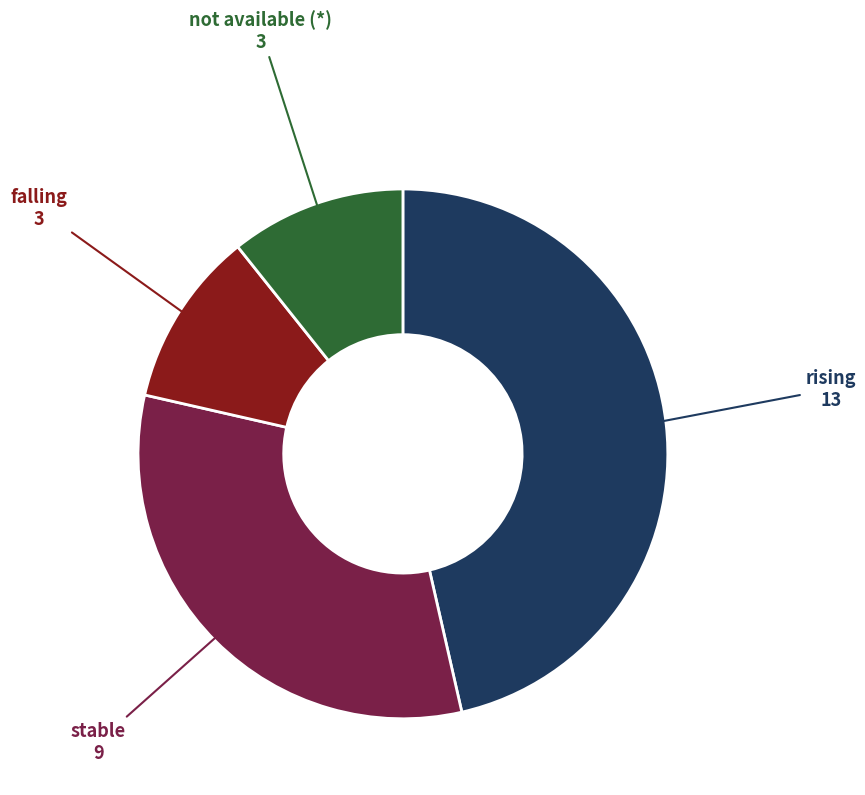

Between rising and not available (*), which is larger?

rising